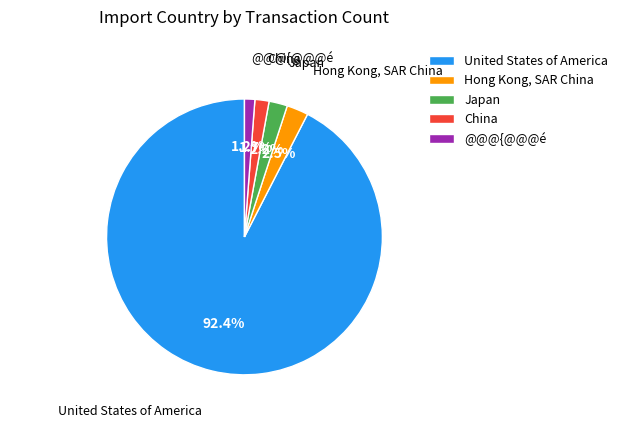

Combined, what portion of the pie is China and United States of America?

94.1%